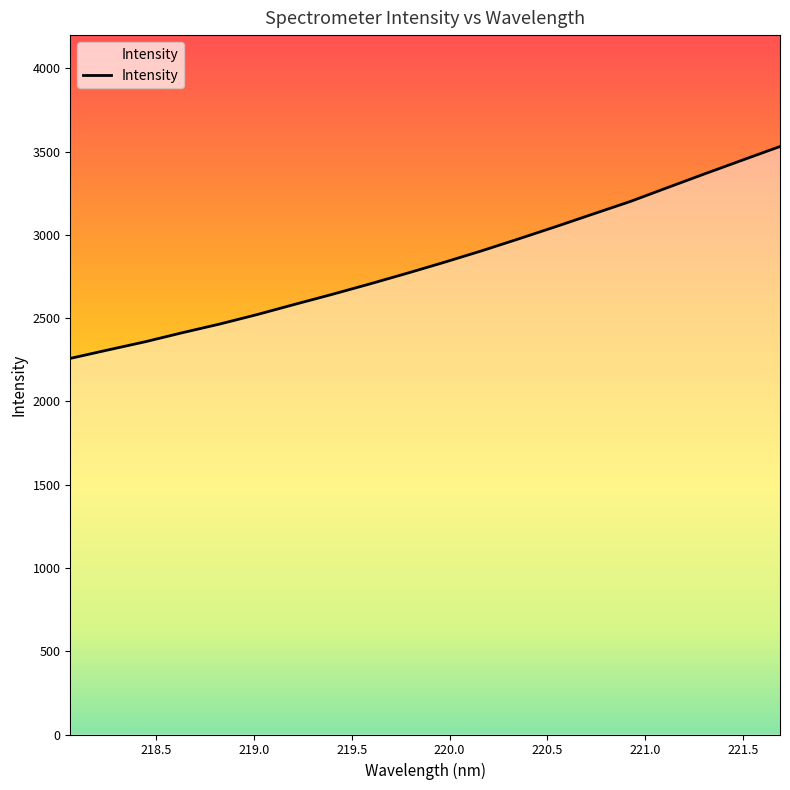

What is the greatest value displayed?

3531.0